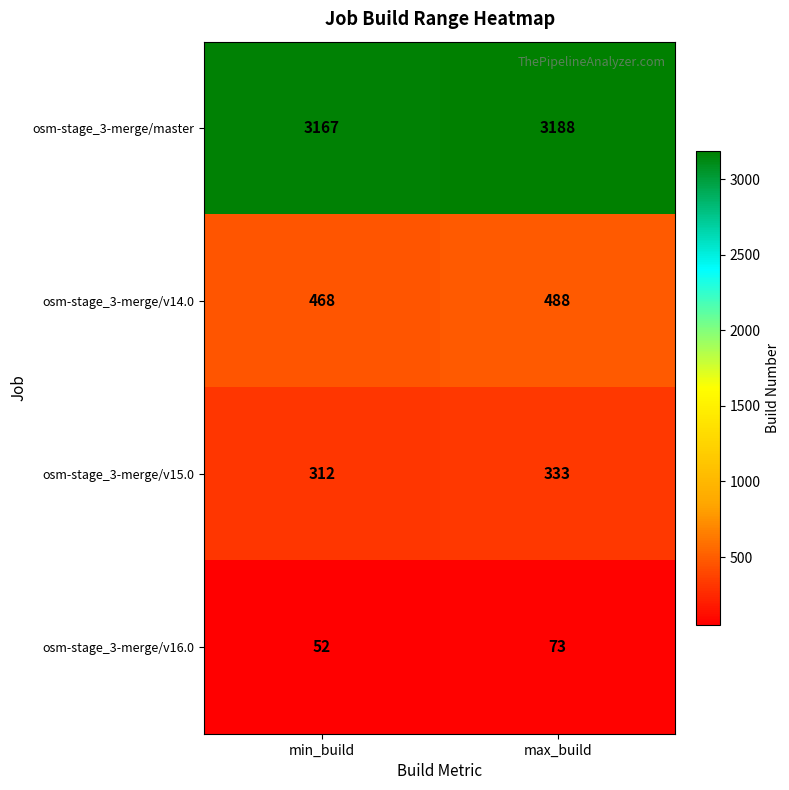

What is the spread (max minus min) of values at min_build?

3115